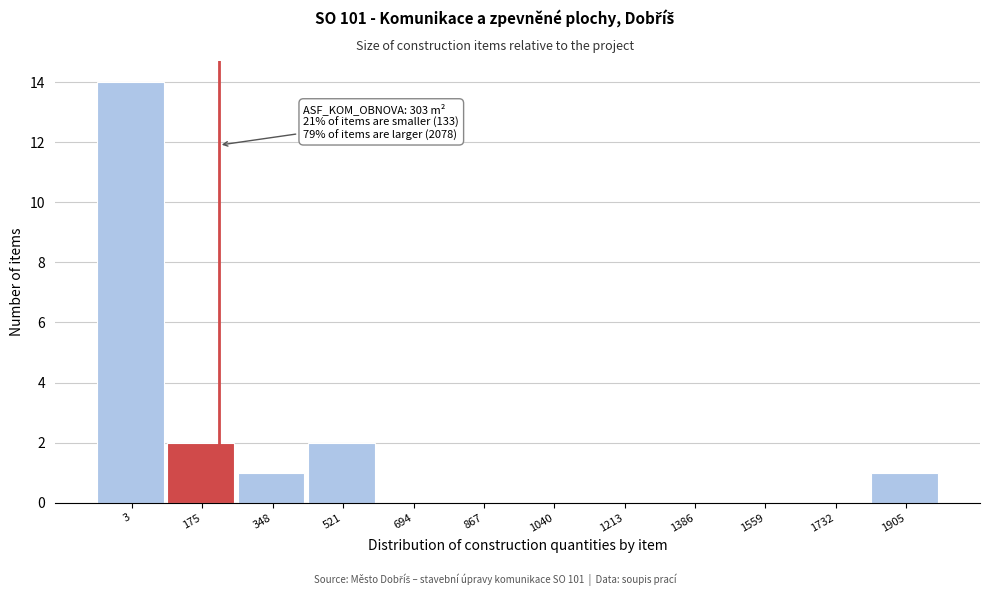

Reading left to right, transcribe all the data shown in this chart.

3=14	175=2	348=1	521=2	694=0	867=0	1040=0	1213=0	1386=0	1559=0	1732=0	1905=1